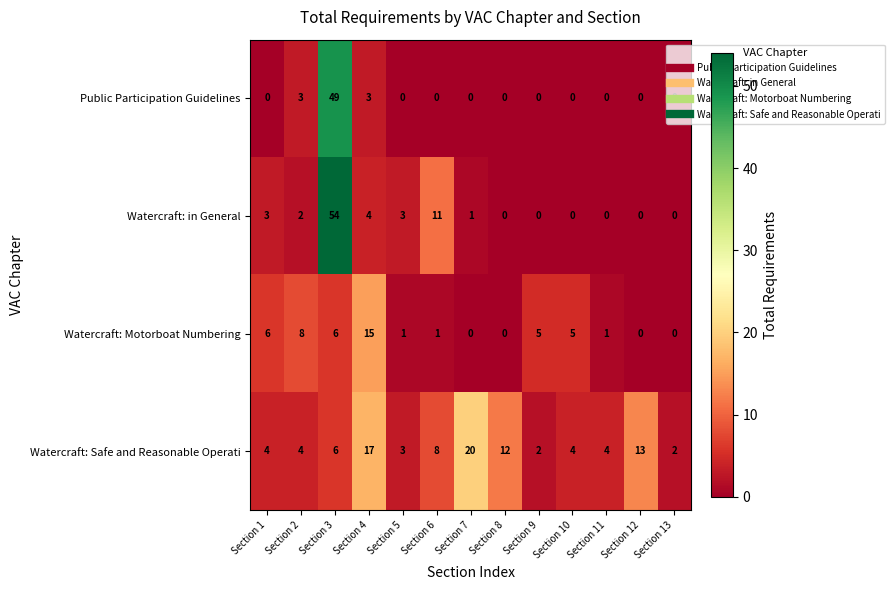

What is the difference between the maximum and second lowest values in the Public Participation Guidelines series?

49